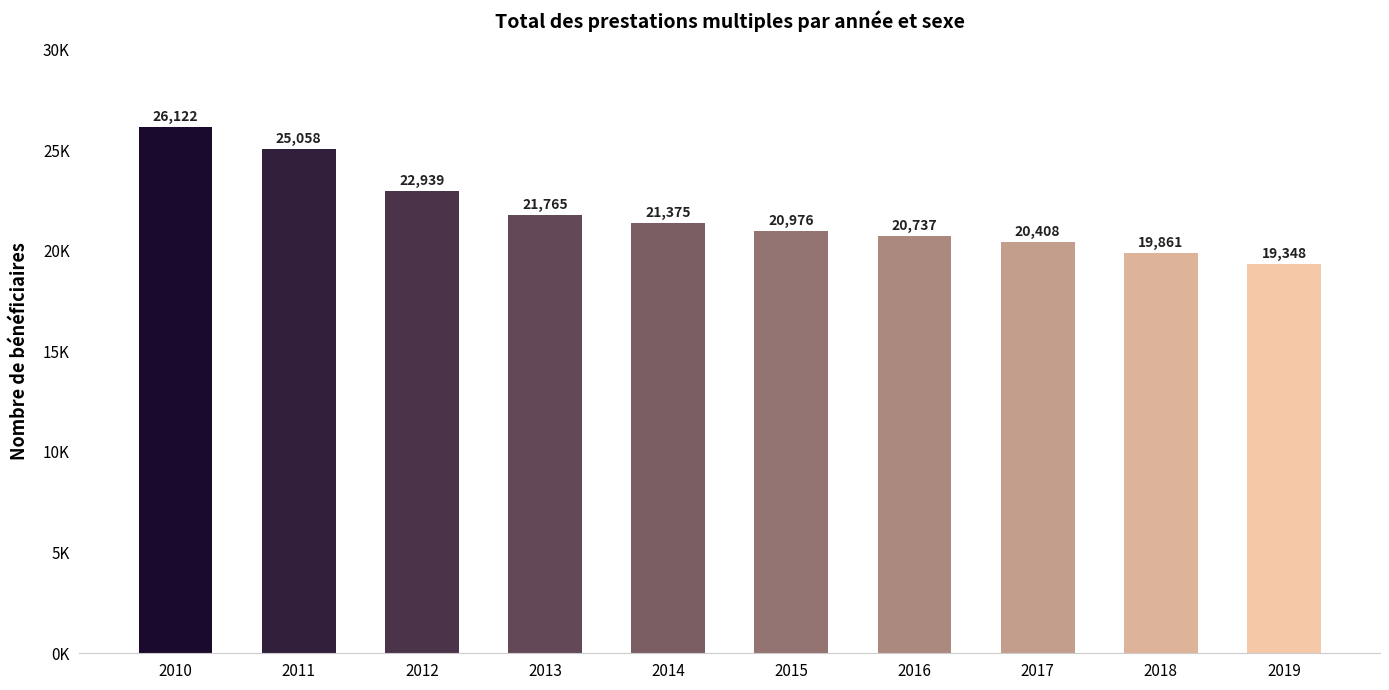

The chart shows a value of 21375 at 2014. True or false?

True